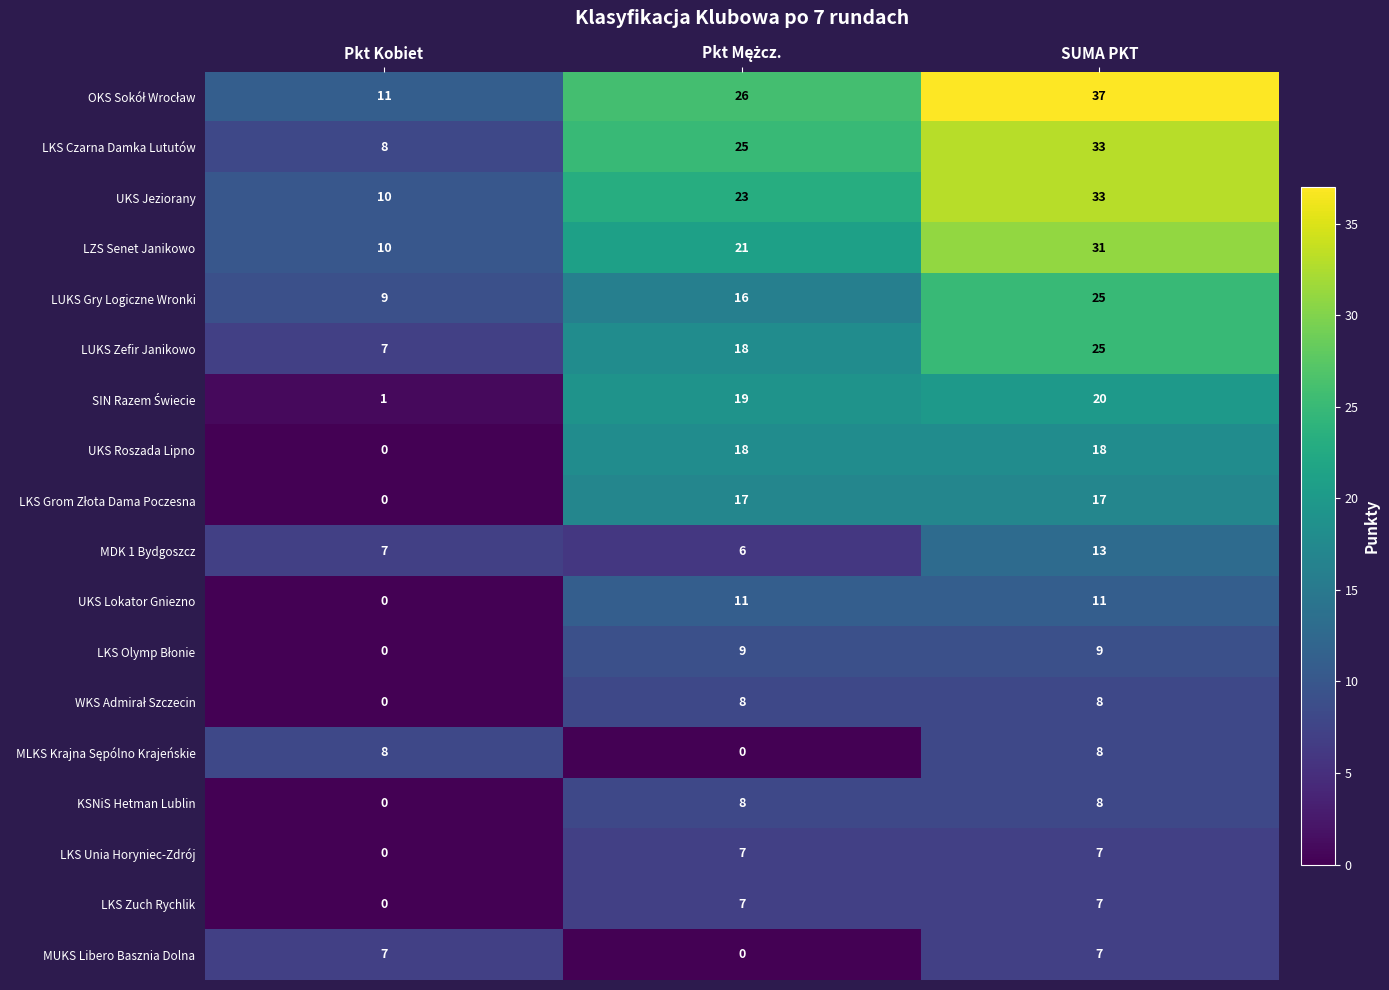

At how many categories does at least one series exceed 1?

3